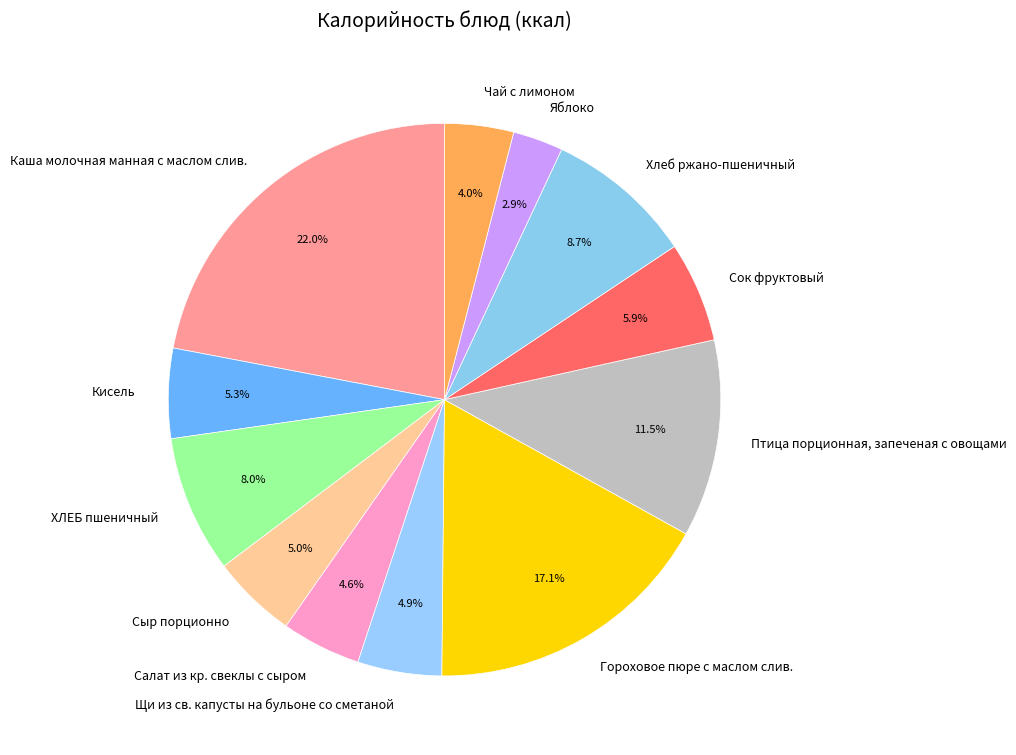

To the nearest percent, what percentage of the pie is Хлеб ржано-пшеничный?

9%